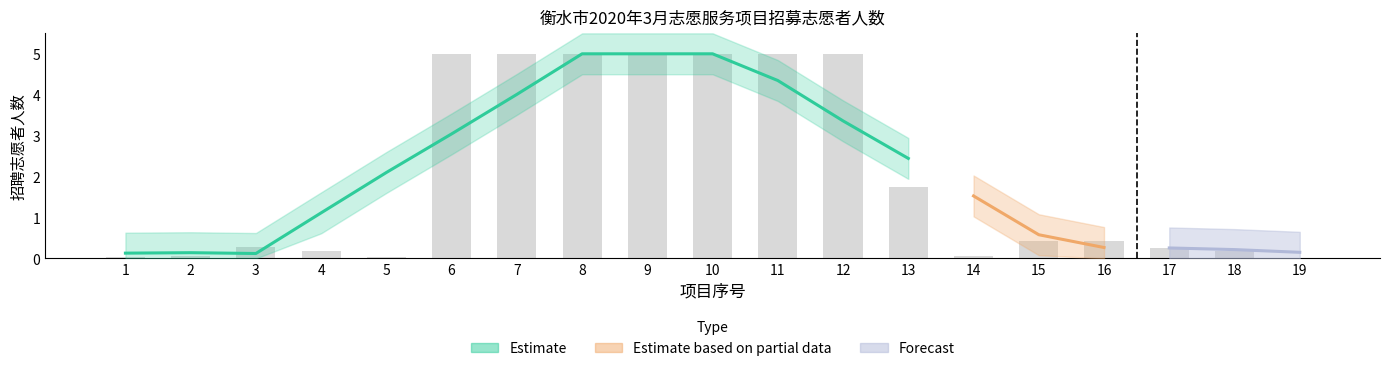

What is the ratio of the value at 17 to the value at 6?

0.1